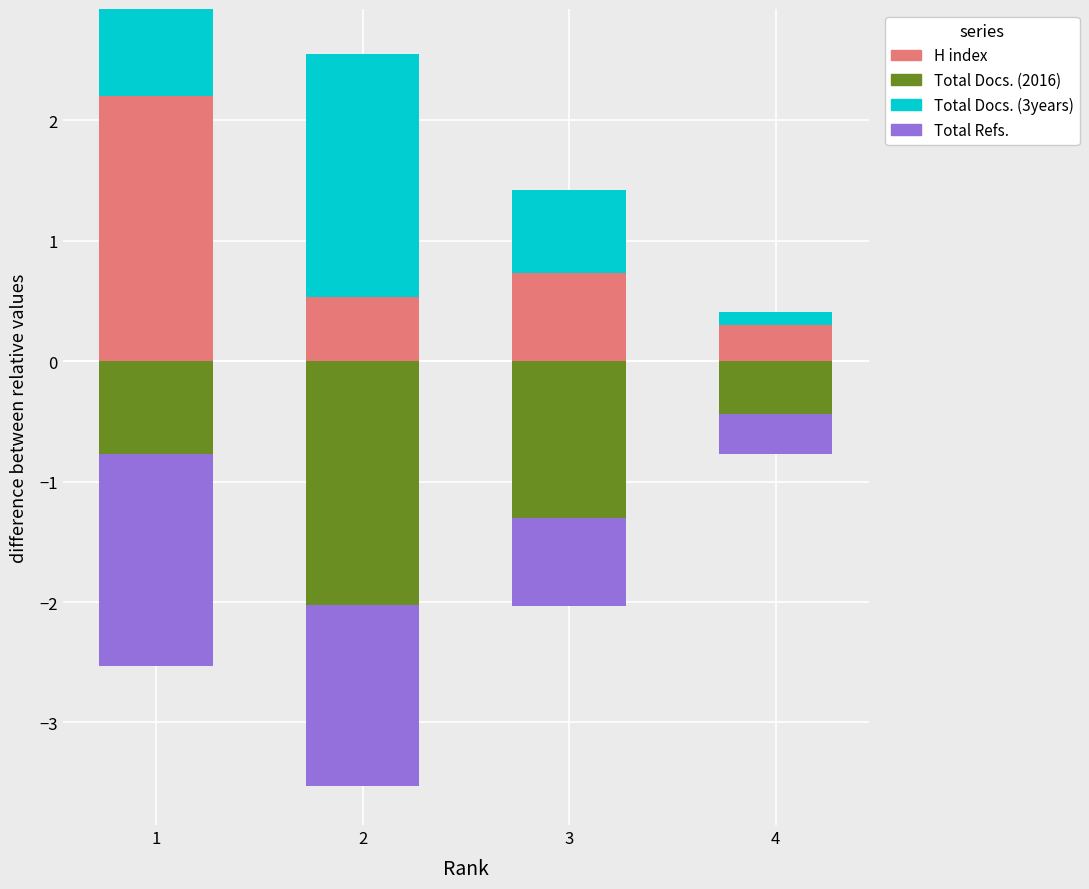

At how many categories does at least one series exceed 0?

4